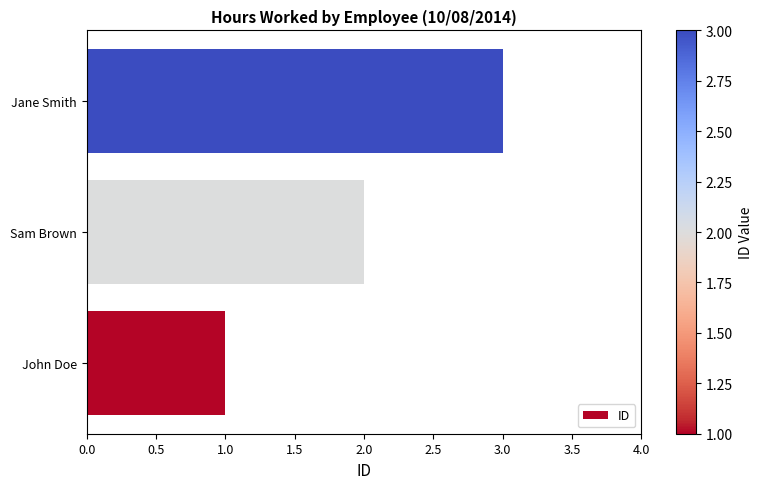

What is the ratio of the value at Jane Smith to the value at Sam Brown?

1.5